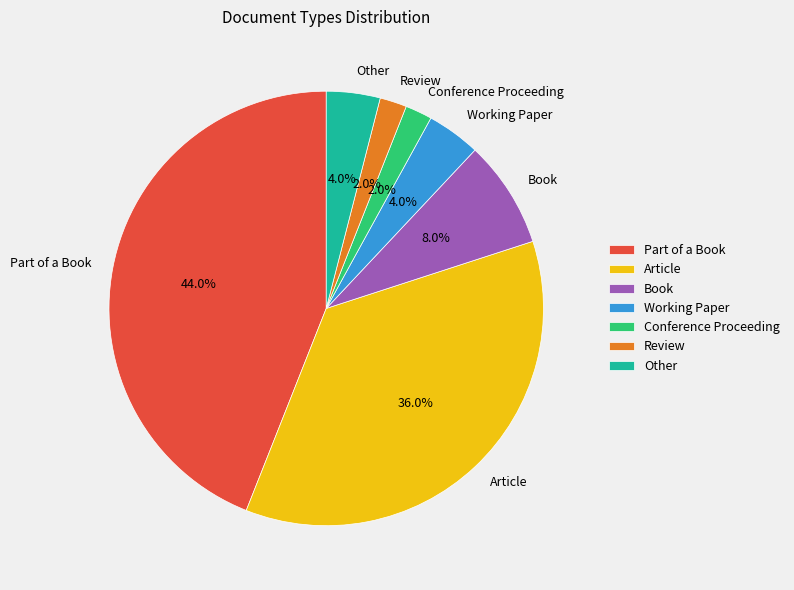

To the nearest percent, what is the average slice percentage?

14%